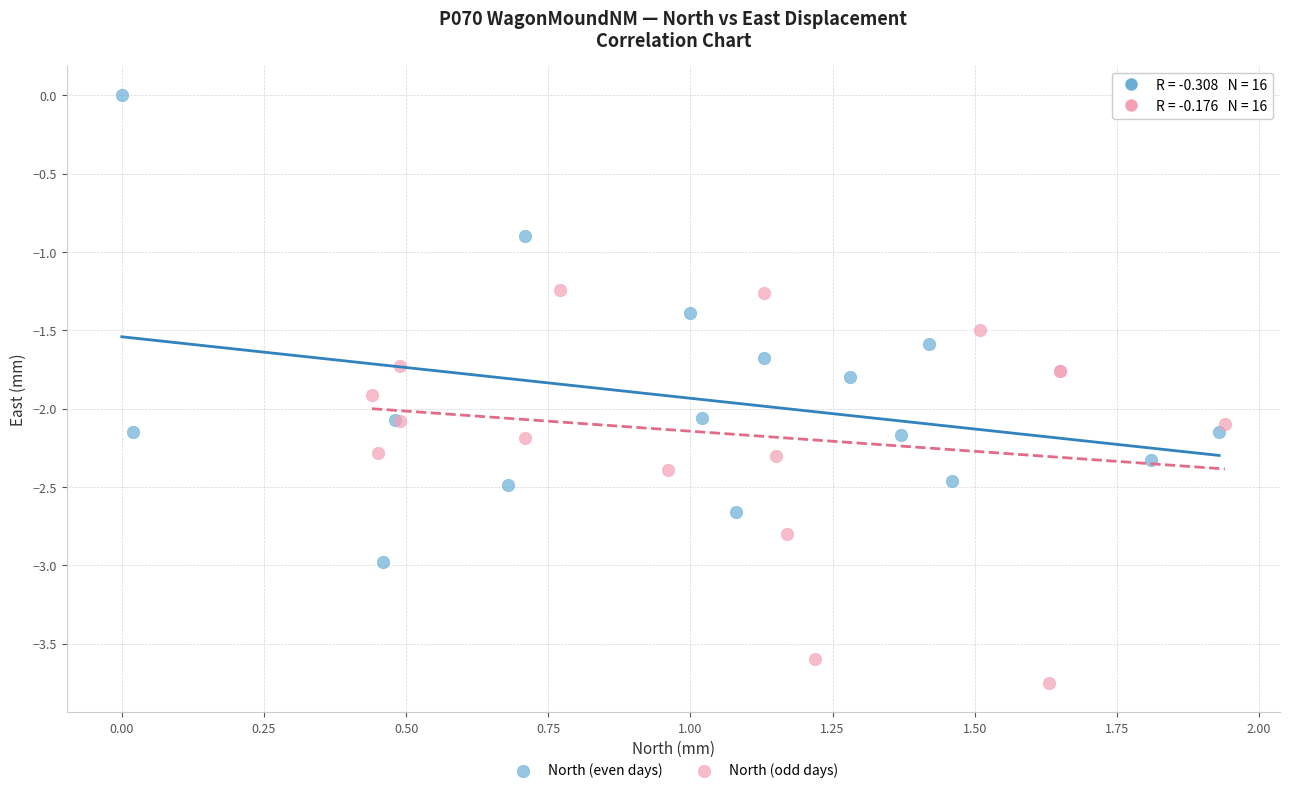

Which series reaches the minimum Y coordinate?

North (odd days)